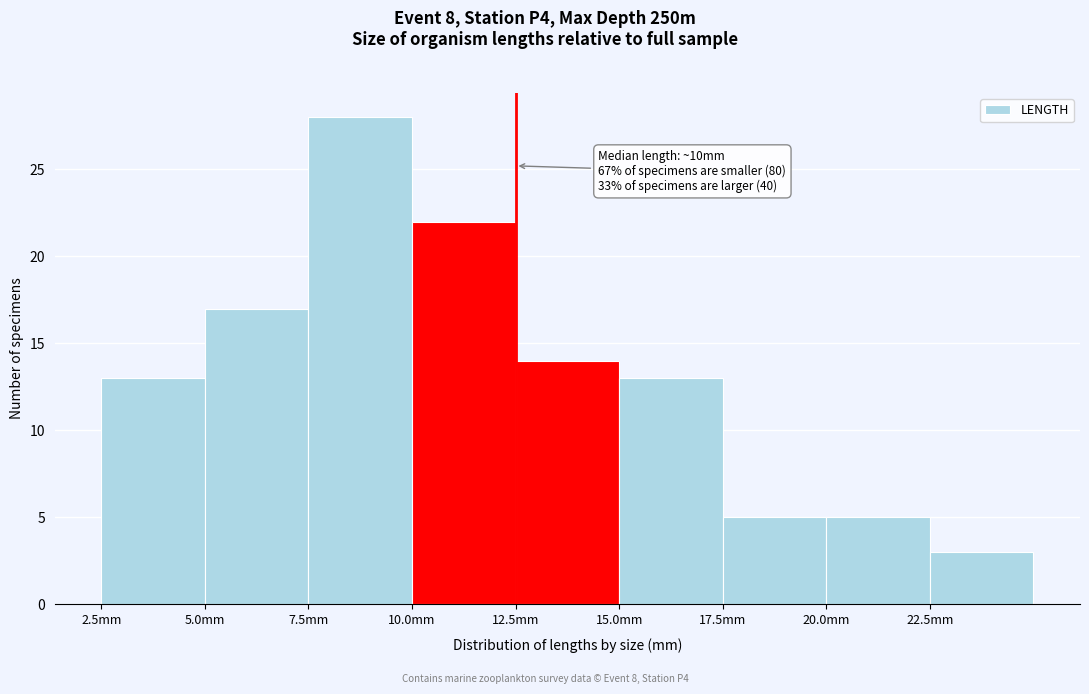

Over which range of the x-axis is the bar tallest?

7.5 to 10.0